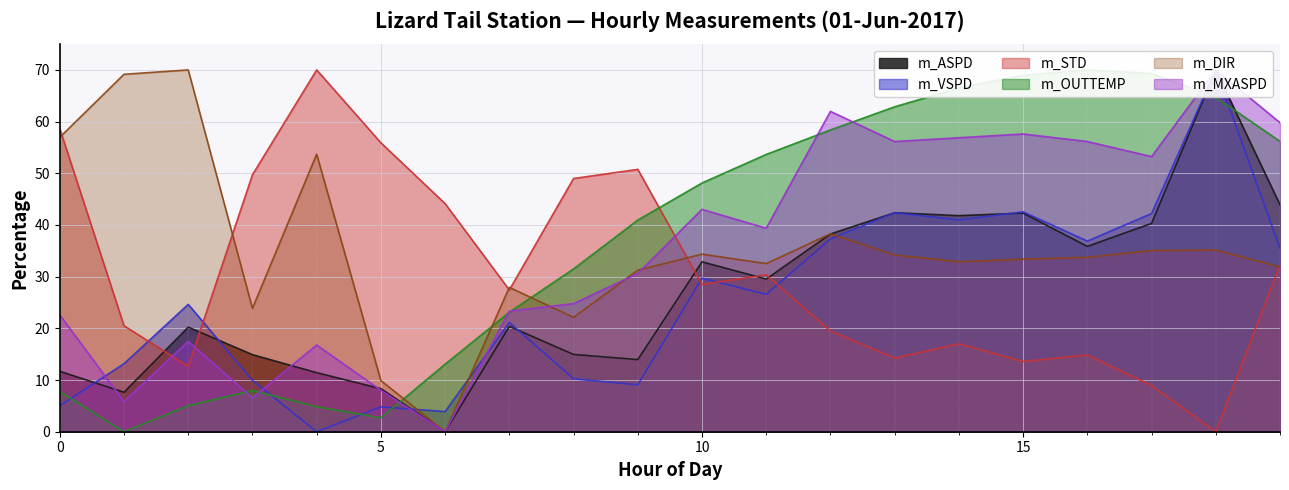

What is the sum of the m_MXASPD values at 2 and 14?

74.4